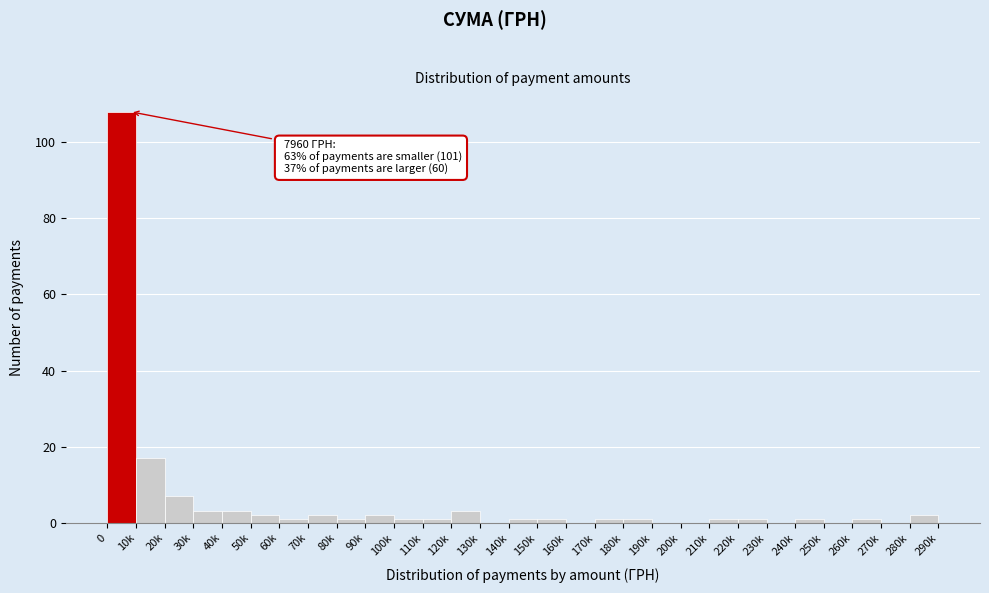

Reading left to right, transcribe all the data shown in this chart.

0=108	10k=17	20k=7	30k=3	40k=3	50k=2	60k=1	70k=2	80k=1	90k=2	100k=1	110k=1	120k=3	130k=0	140k=1	150k=1	160k=0	170k=1	180k=1	190k=0	200k=0	210k=1	220k=1	230k=0	240k=1	250k=0	260k=1	270k=0	280k=2